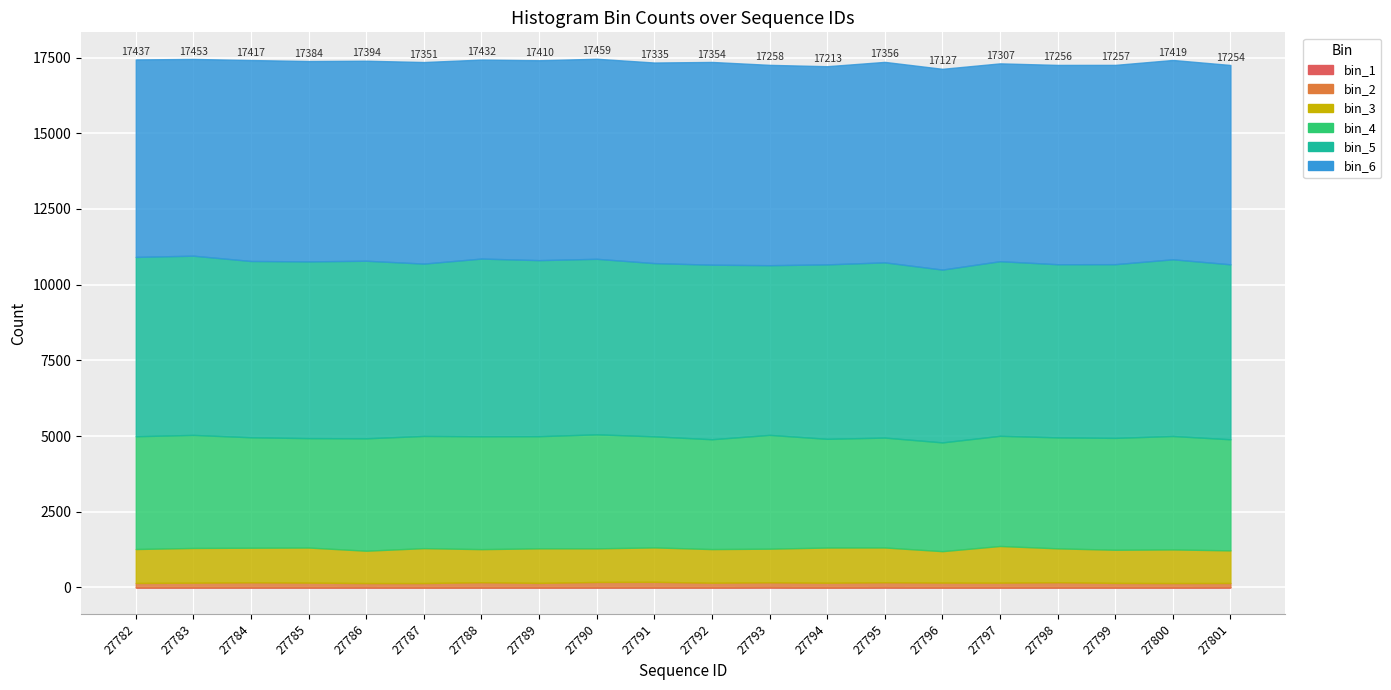

The value of bin_2 at 27786 is 91. True or false?

False